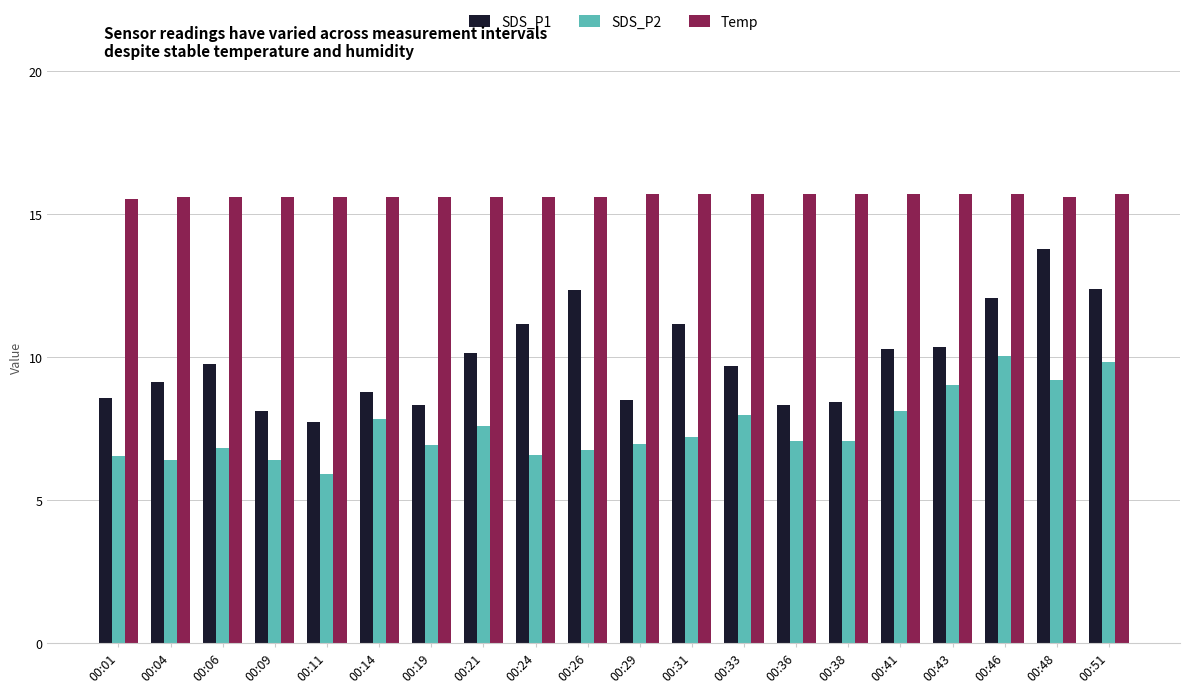

How many bars are there in total?

60